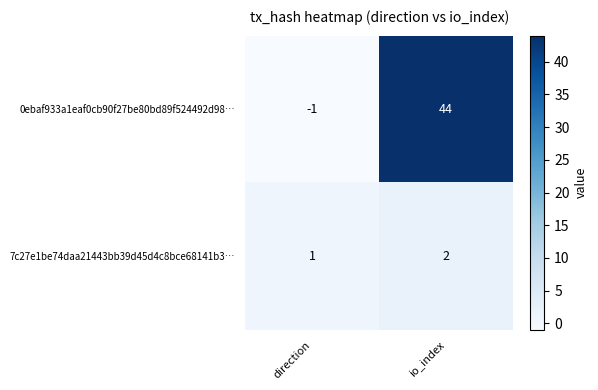

What is the spread (max minus min) of values at direction?

2